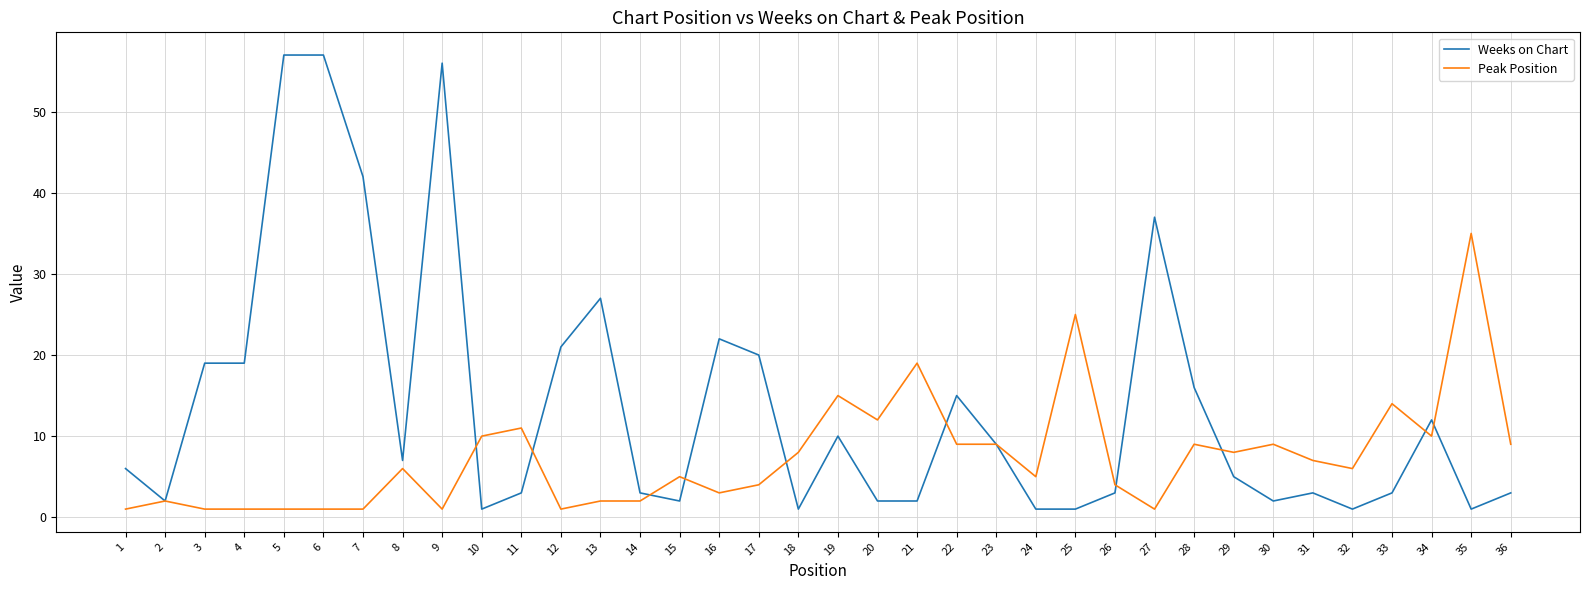

Does the chart have visible grid lines?

Yes